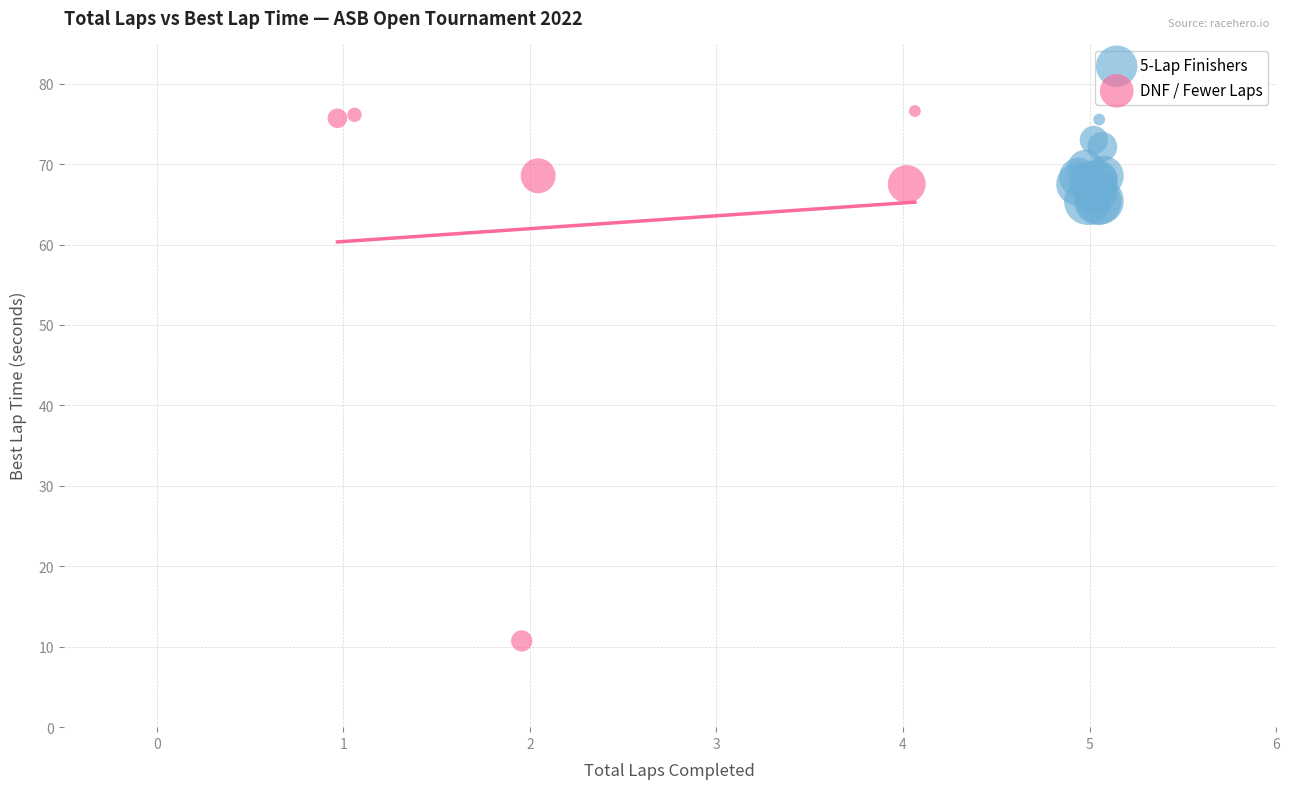

What are all the series names shown in the legend?

5-Lap Finishers, DNF / Fewer Laps